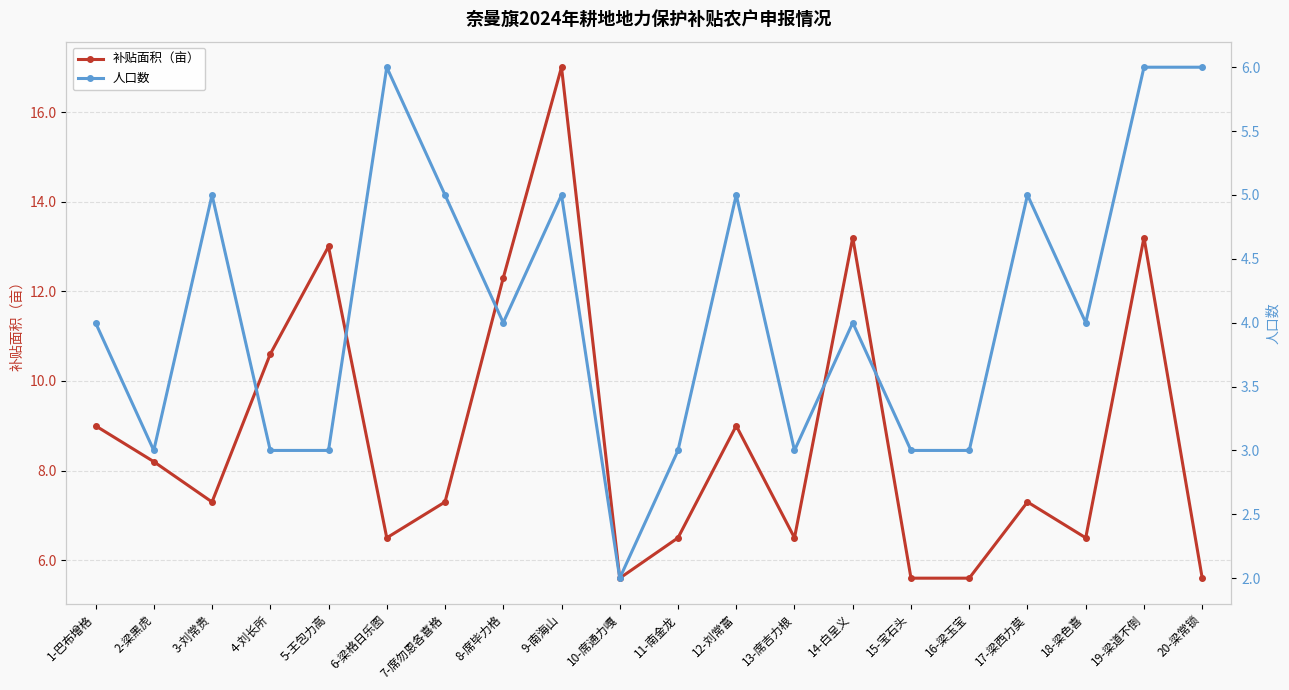

Between 9-南海山 and 12-刘常富, which series saw the biggest shift?

补贴面积（亩）